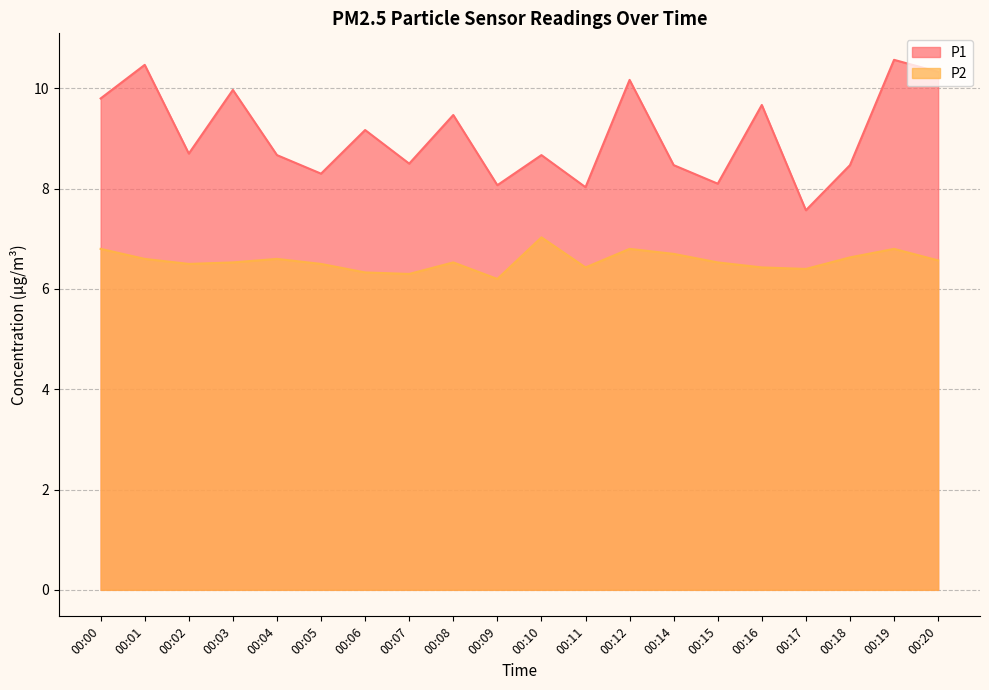

Reading left to right, extract all data points from this chart.

P1: 00:00=9.8	00:01=10.5	00:02=8.7	00:03=10.0	00:04=8.7	00:05=8.3	00:06=9.2	00:07=8.5	00:08=9.5	00:09=8.1	00:10=8.7	00:11=8.0	00:12=10.2	00:14=8.5	00:15=8.1	00:16=9.7	00:17=7.6	00:18=8.5	00:19=10.6	00:20=10.3
P2: 00:00=6.8	00:01=6.6	00:02=6.5	00:03=6.5	00:04=6.6	00:05=6.5	00:06=6.3	00:07=6.3	00:08=6.5	00:09=6.2	00:10=7.0	00:11=6.4	00:12=6.8	00:14=6.7	00:15=6.5	00:16=6.4	00:17=6.4	00:18=6.6	00:19=6.8	00:20=6.6